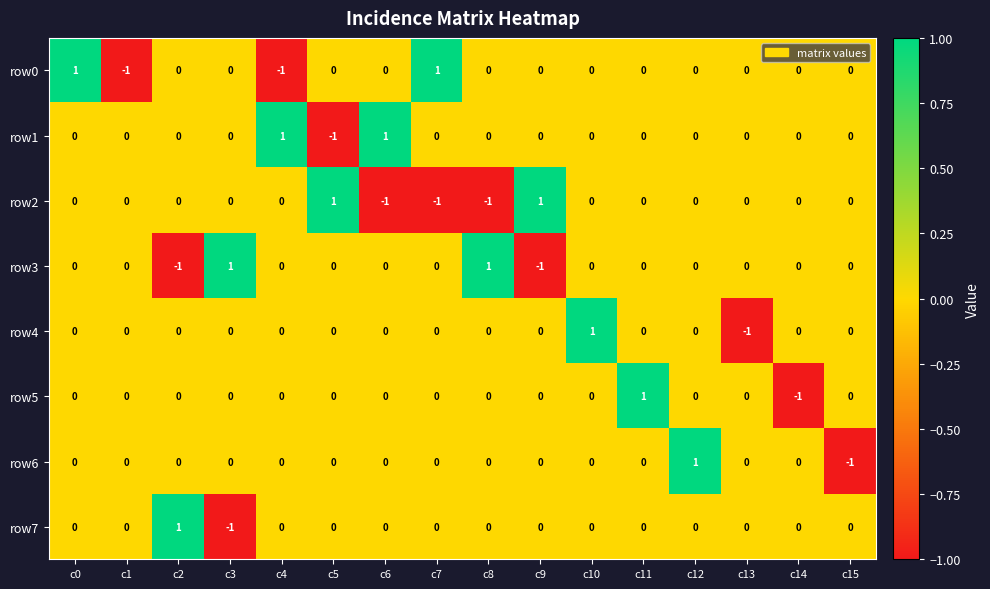

At which label does row7 reach its minimum?

c3